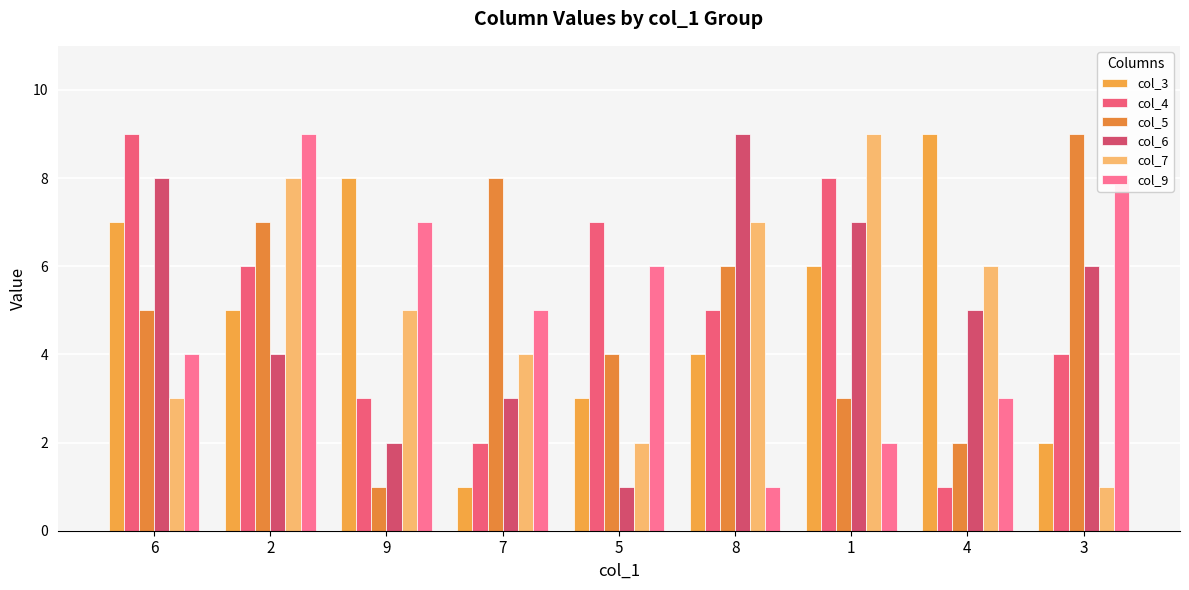

Which category has the highest value across all series?

4